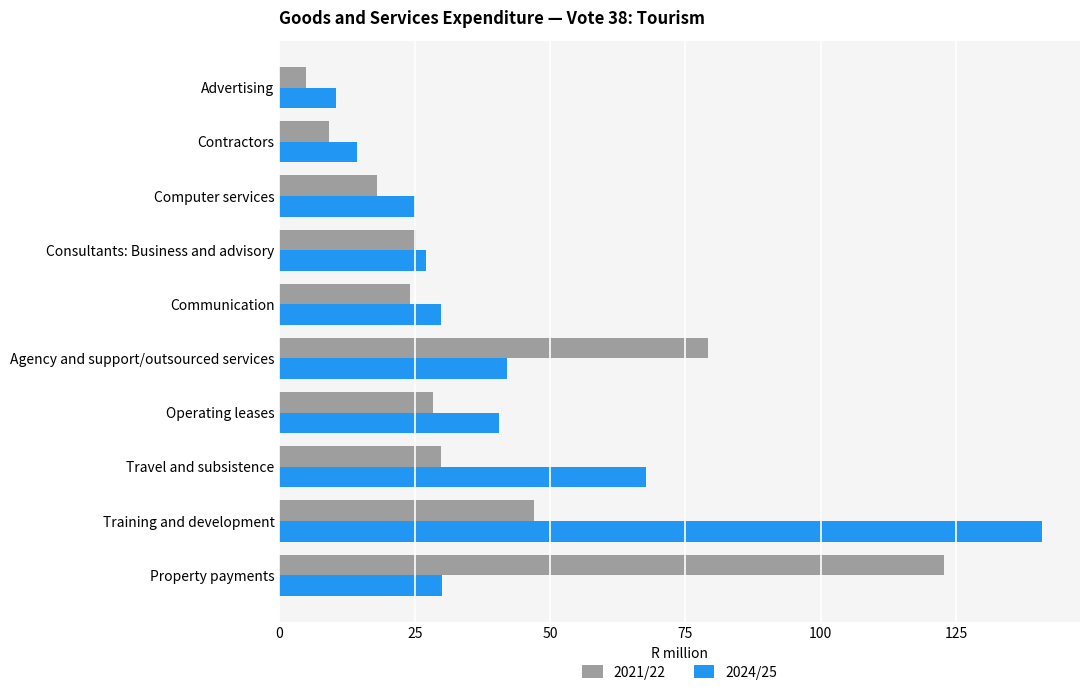

How many categories are shown in the chart?

10